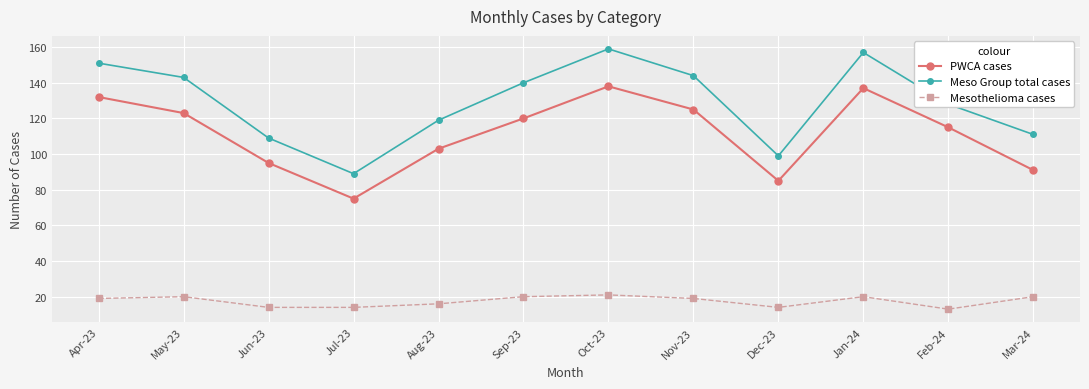

Is the value of Mesothelioma cases at Dec-23 greater than the value of PWCA cases at Apr-23?

No